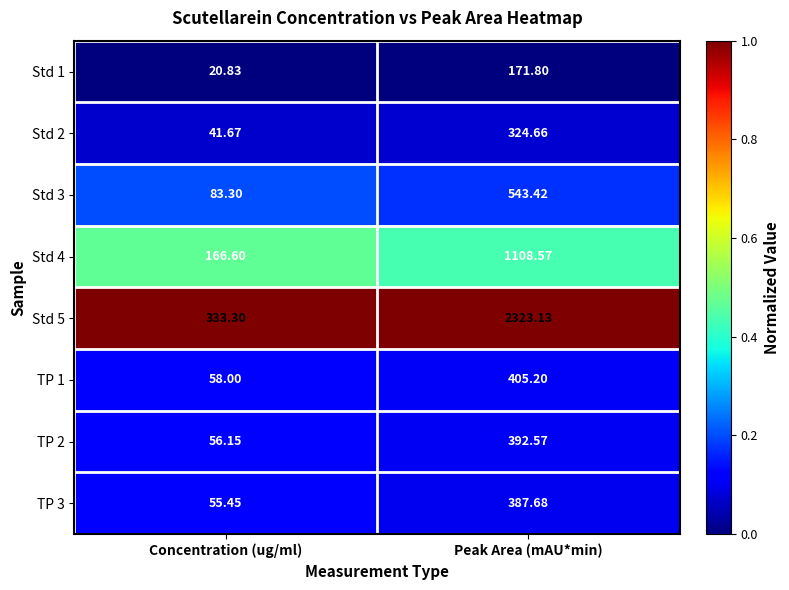

Is the value of Std 5 at Concentration (ug/ml) greater than the value of Std 1 at Concentration (ug/ml)?

Yes